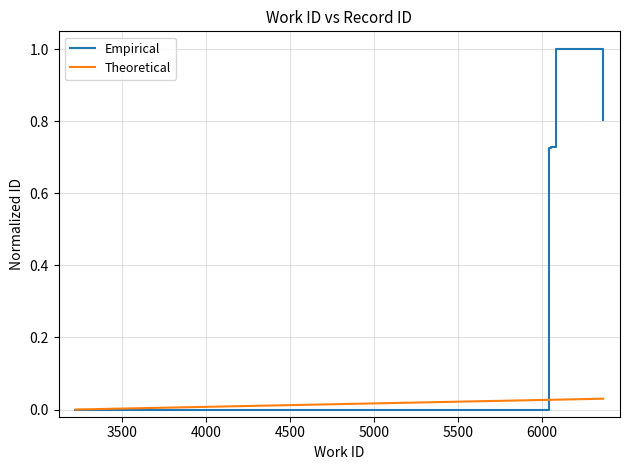

List the series in order of their peak value, highest first.

Empirical, Theoretical